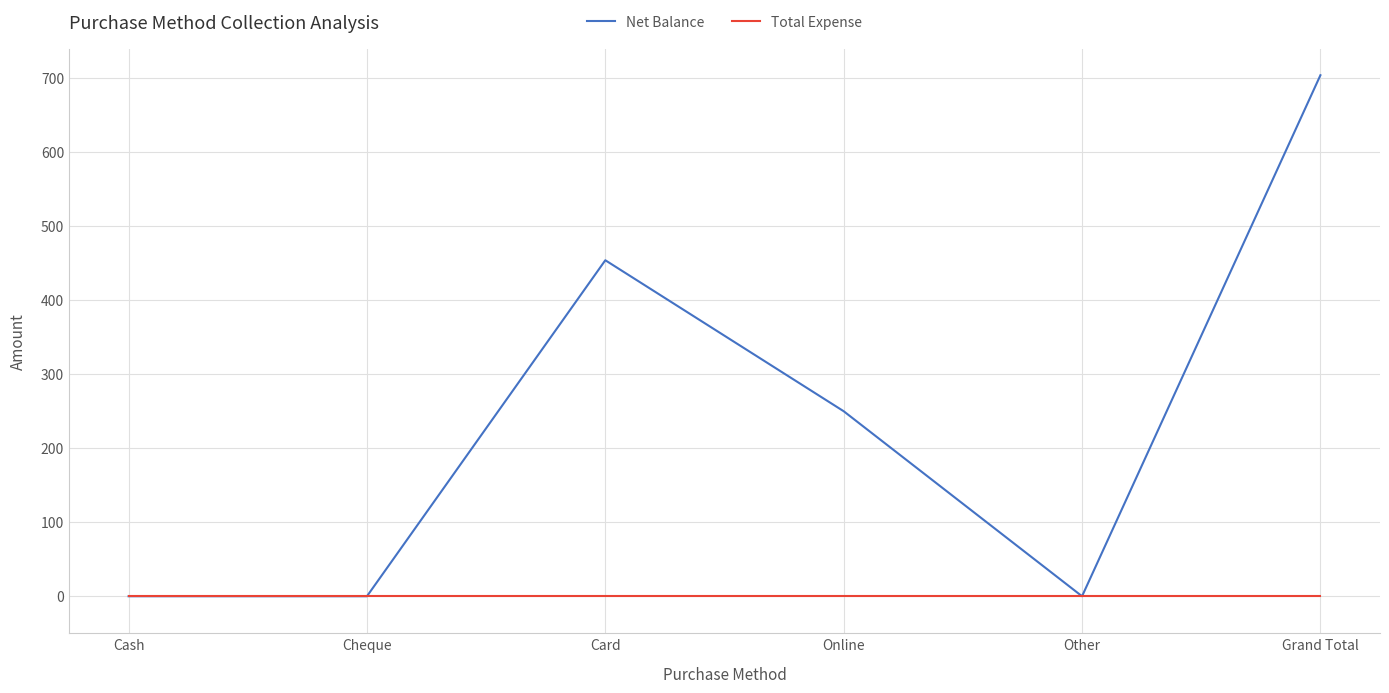

What is the maximum value for Net Balance?

704